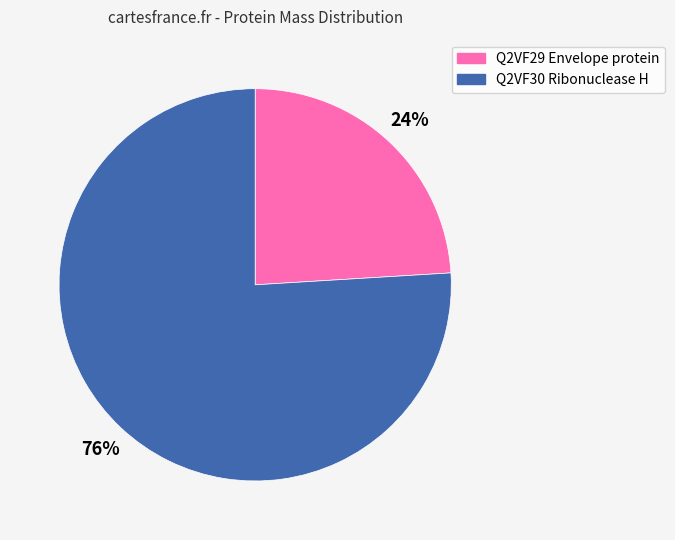

Approximately how many times larger is the value at Q2VF30 Ribonuclease H compared to Q2VF29 Envelope protein?

3.2